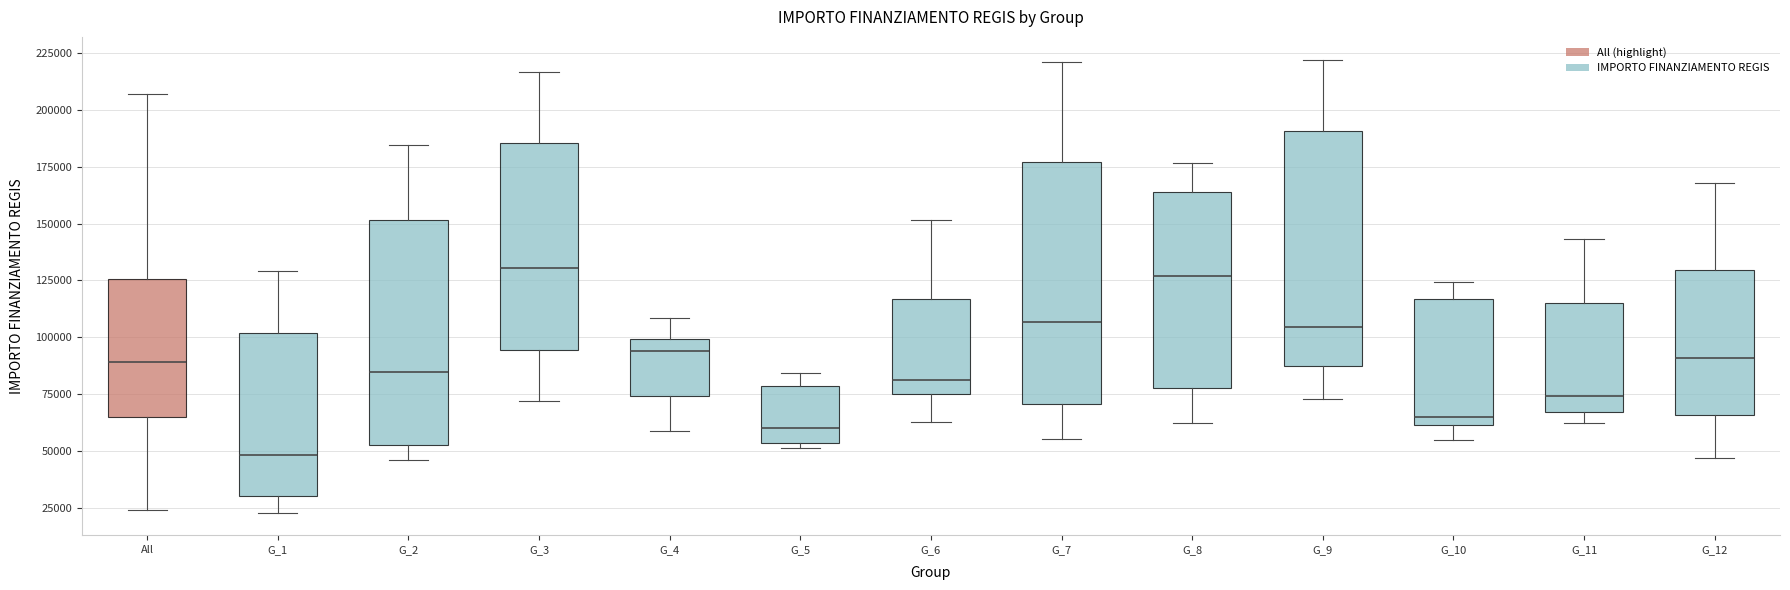

Reading left to right, transcribe this box plot: for each box, give where its median line is, the range the box spans, and where its two whiskers end, as read against the y-axis. The values are not printed on the chart, so give them approximately, as read against the axis.

All: median 90000, box 65000 to 125000, whiskers 25000 to 205000
G_1: median 50000, box 30000 to 100000, whiskers 25000 to 130000
G_2: median 85000, box 50000 to 150000, whiskers 45000 to 185000
G_3: median 130000, box 95000 to 185000, whiskers 70000 to 215000
G_4: median 95000, box 75000 to 100000, whiskers 60000 to 110000
G_5: median 60000, box 55000 to 80000, whiskers 50000 to 85000
G_6: median 80000, box 75000 to 115000, whiskers 65000 to 150000
G_7: median 105000, box 70000 to 175000, whiskers 55000 to 220000
G_8: median 125000, box 80000 to 165000, whiskers 60000 to 175000
G_9: median 105000, box 85000 to 190000, whiskers 75000 to 220000
G_10: median 65000, box 60000 to 115000, whiskers 55000 to 125000
G_11: median 75000, box 65000 to 115000, whiskers 60000 to 145000
G_12: median 90000, box 65000 to 130000, whiskers 45000 to 170000